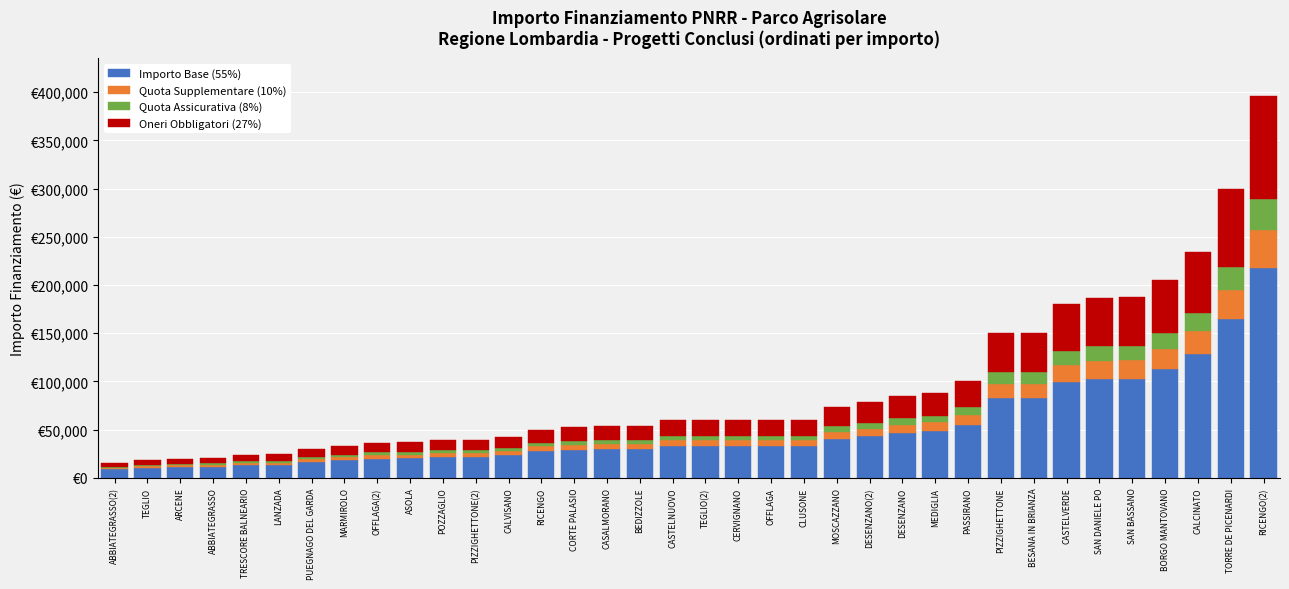

What value does the Importo Base (55%) series have at POZZAGLIO?

21450.0